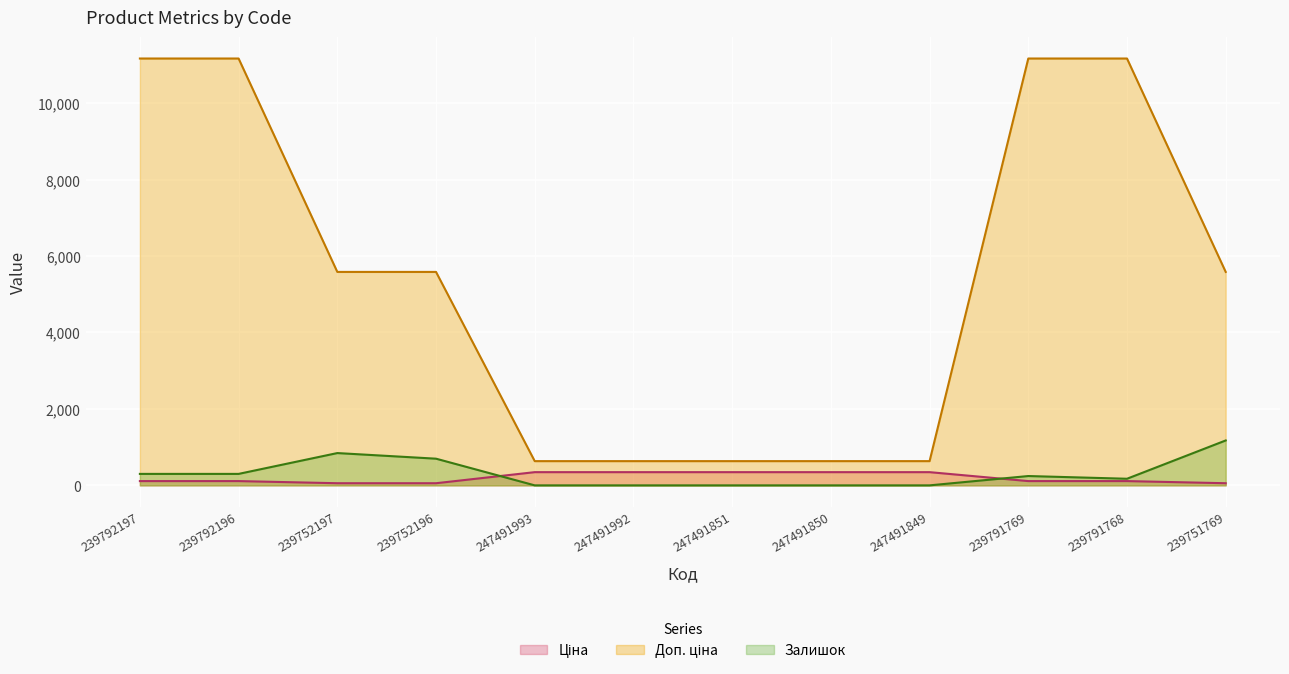

How many values in the Ціна series exceed 111?

9